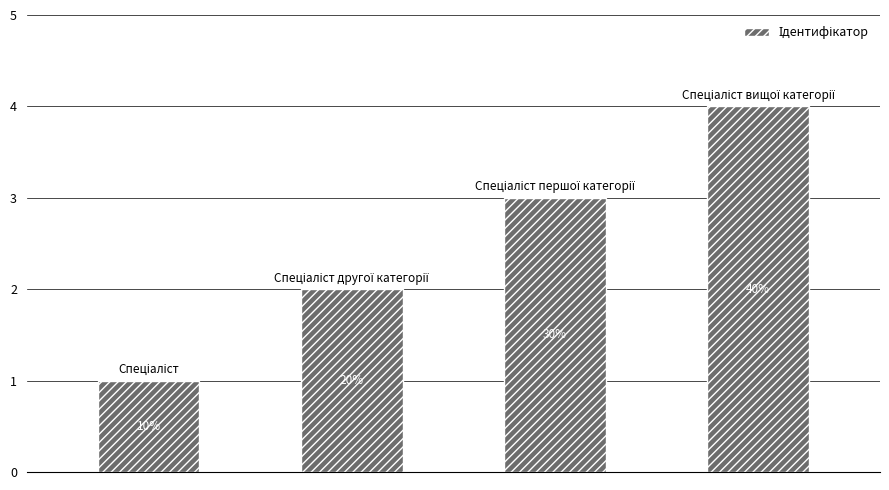

How many bars are there in total?

4